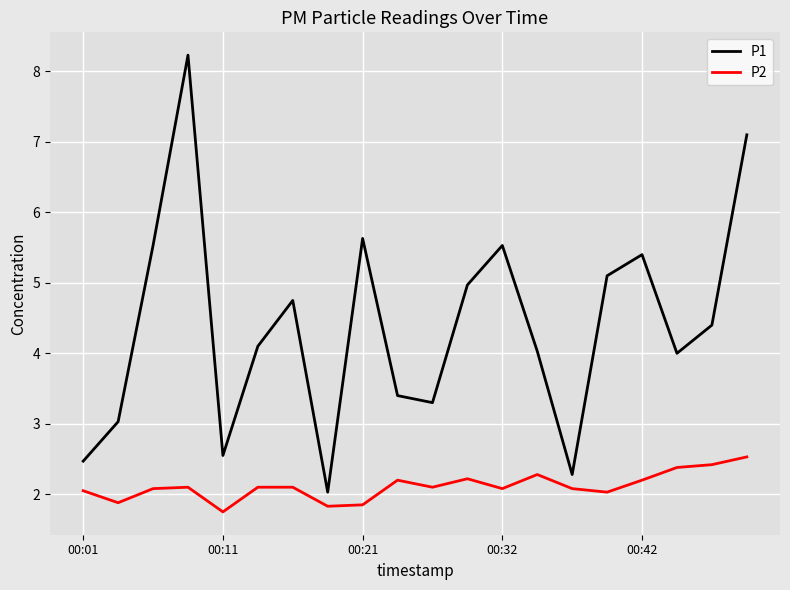

Which series has the widest spread of values?

P1